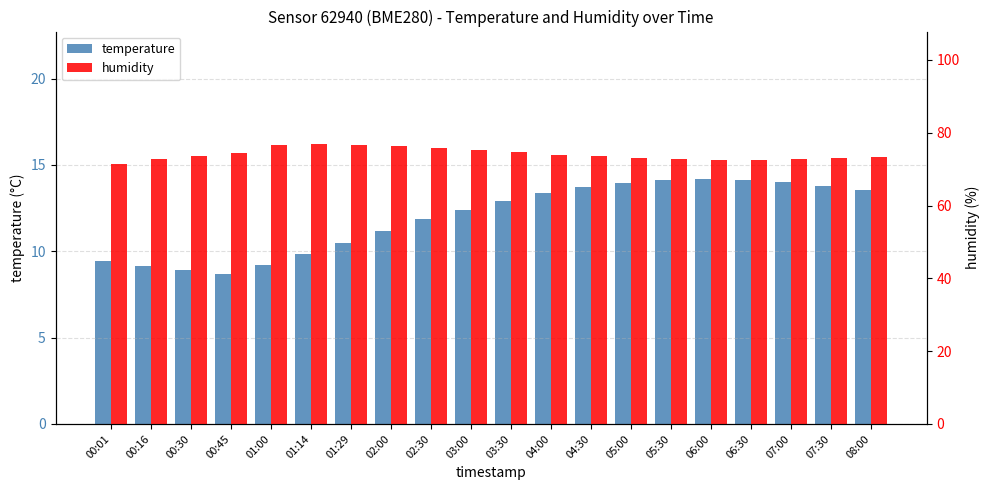

What are all the series names shown in the legend?

temperature, humidity